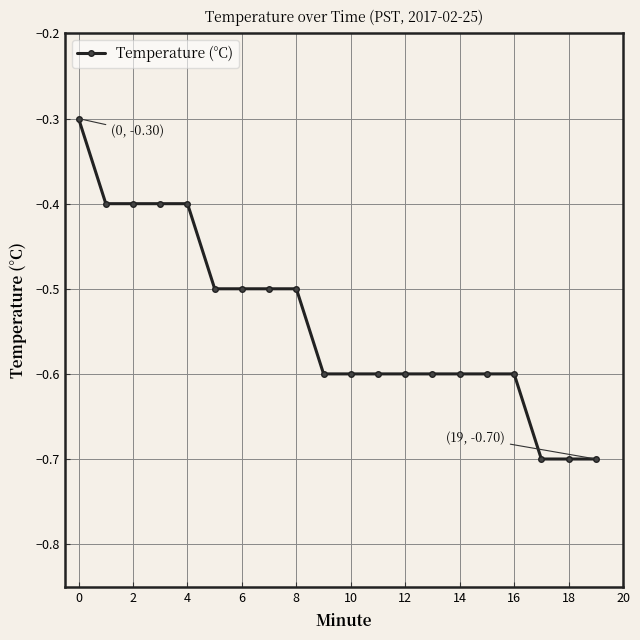

What is the value of the 20th point from the left?

-0.7